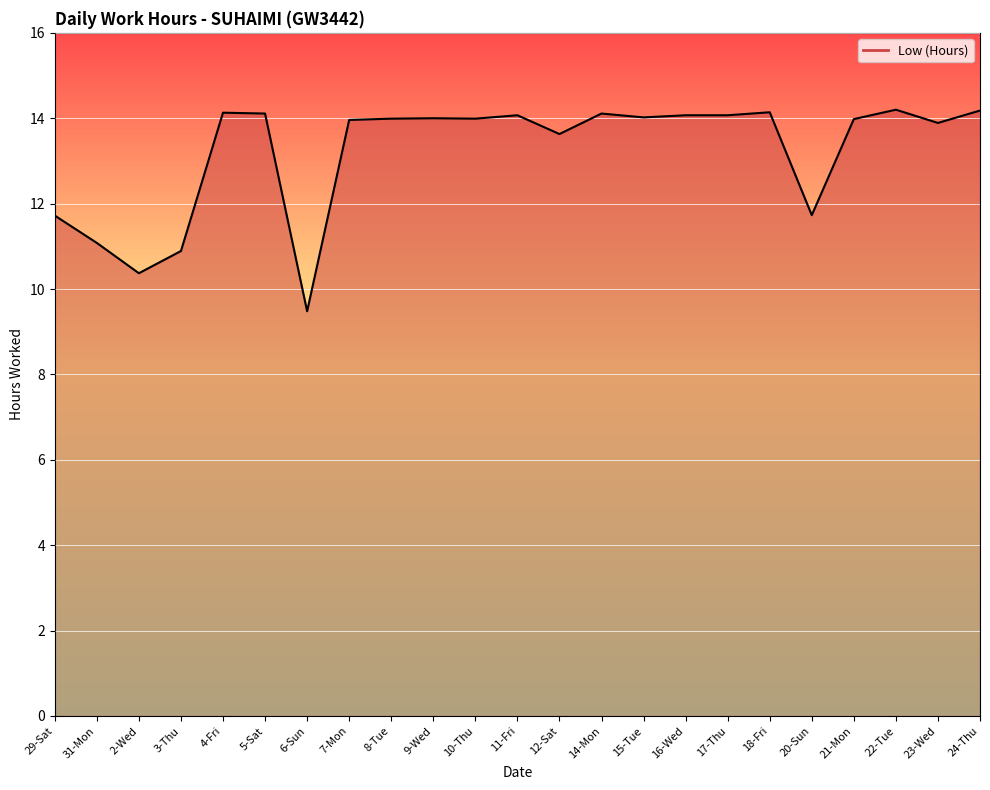

At which category does the data reach its first local valley?

2-Wed